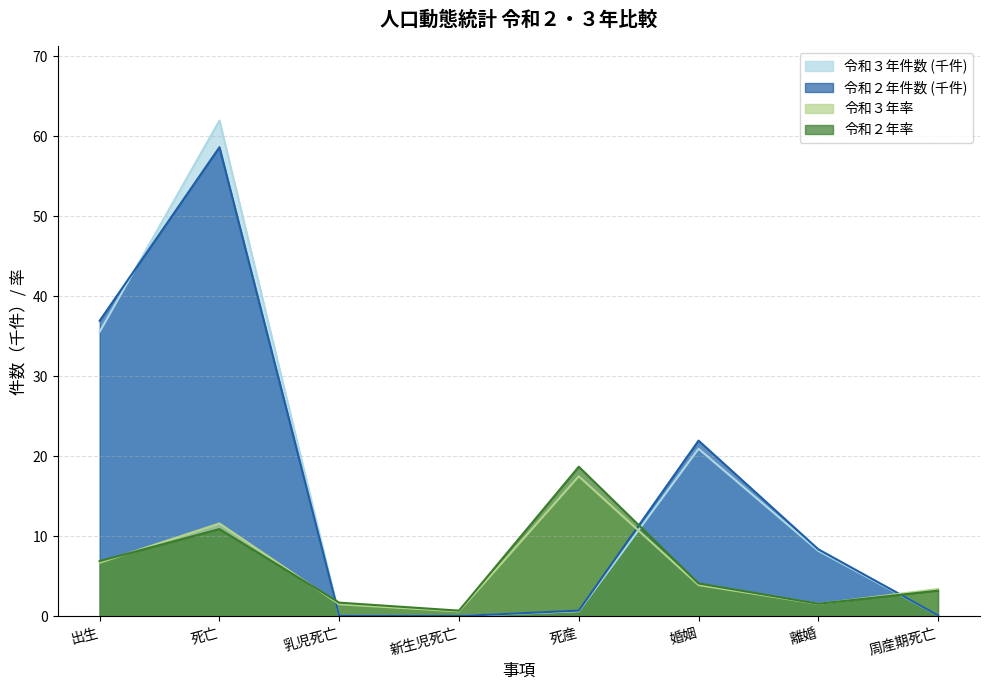

What is the value of the 令和２年件数 point at the 7th from the left?

8.4